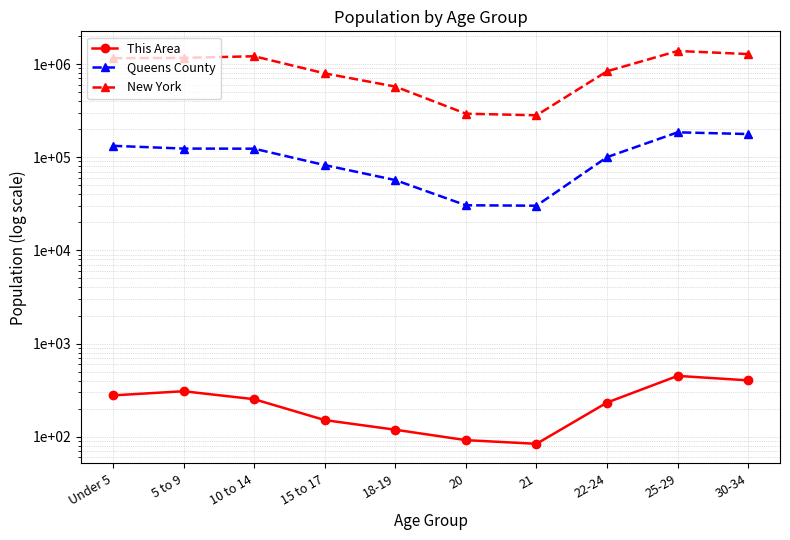

How many values in the New York series exceed 1155822?

4